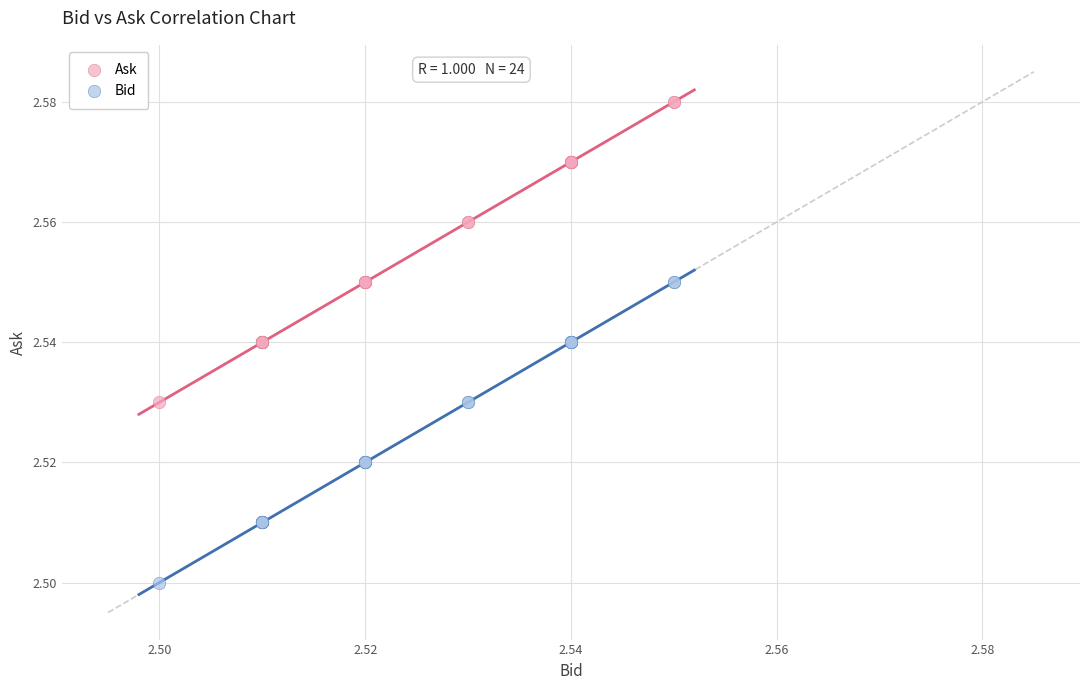

Which series contains the lowest Y value?

Bid